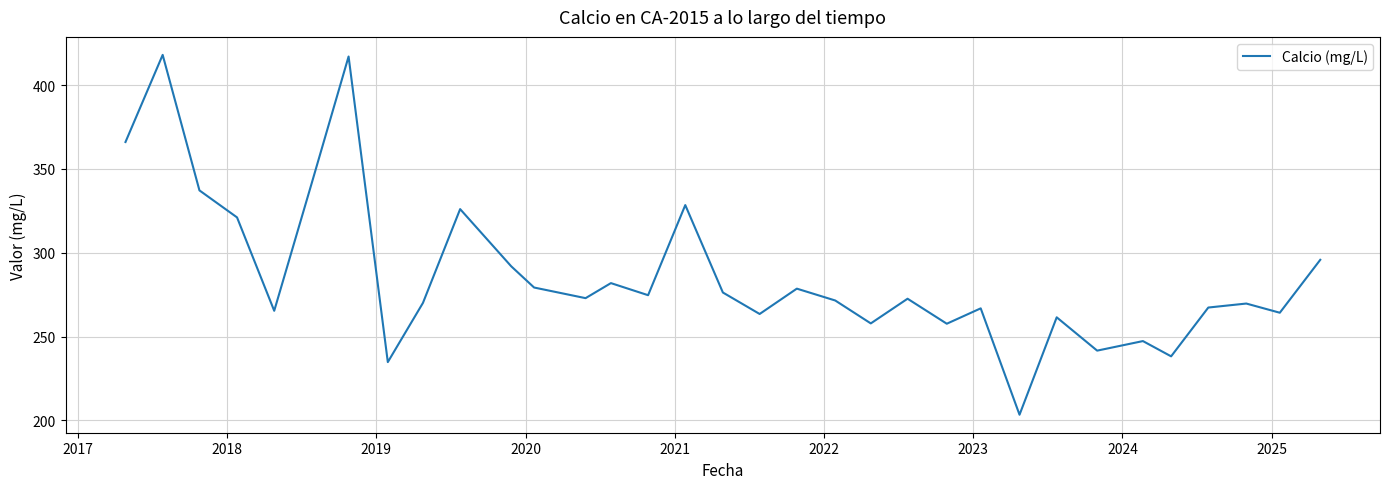

What is the greatest value displayed?

418.0